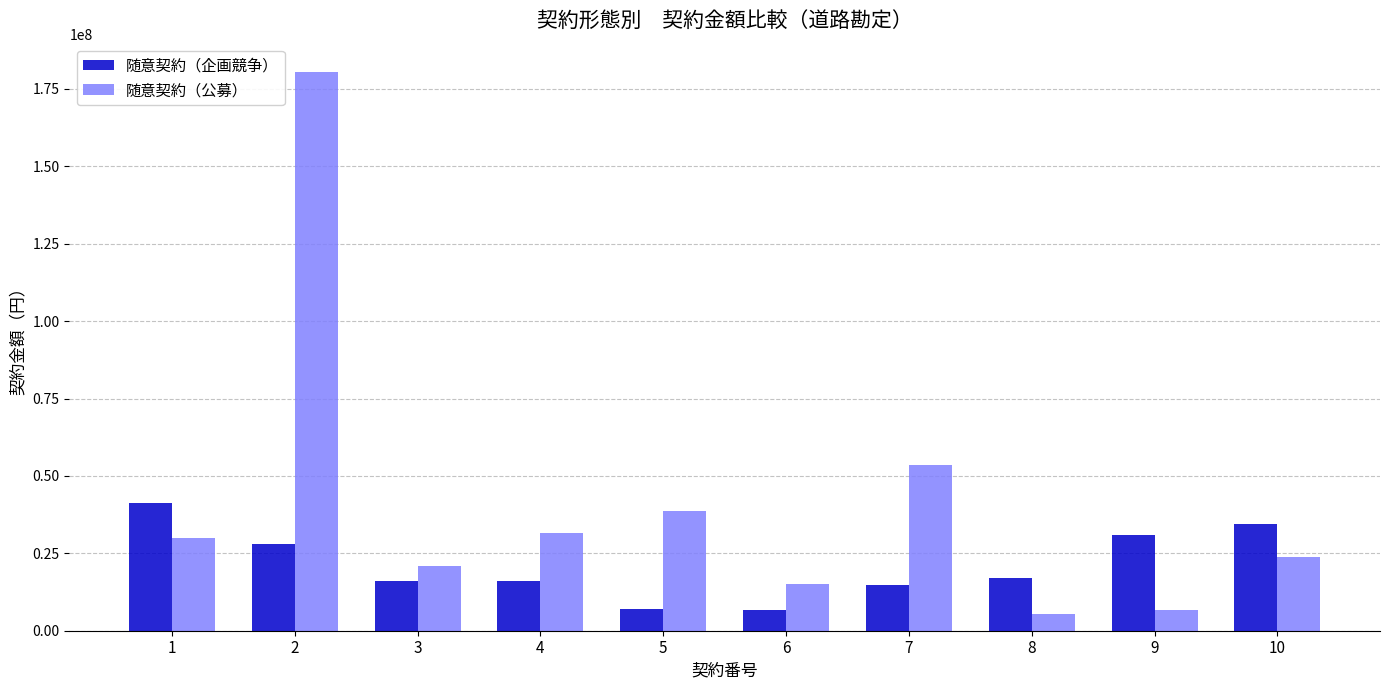

What is the minimum value shown in the chart?

5506200